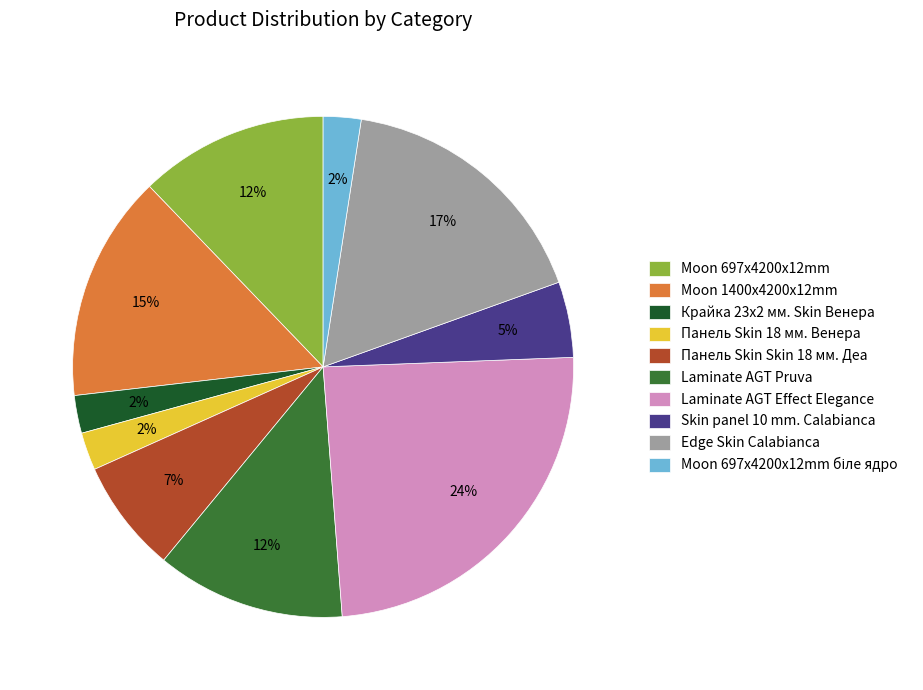

True or false: Laminate AGT Pruva accounts for 25% of the total.

False